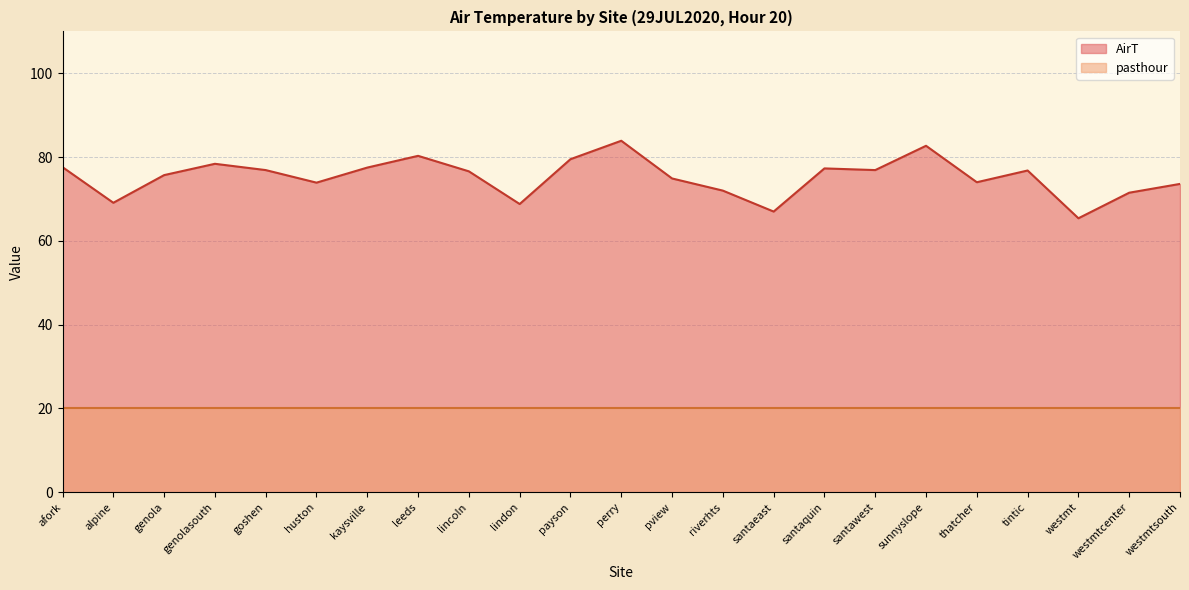

What is the average value?

75.2